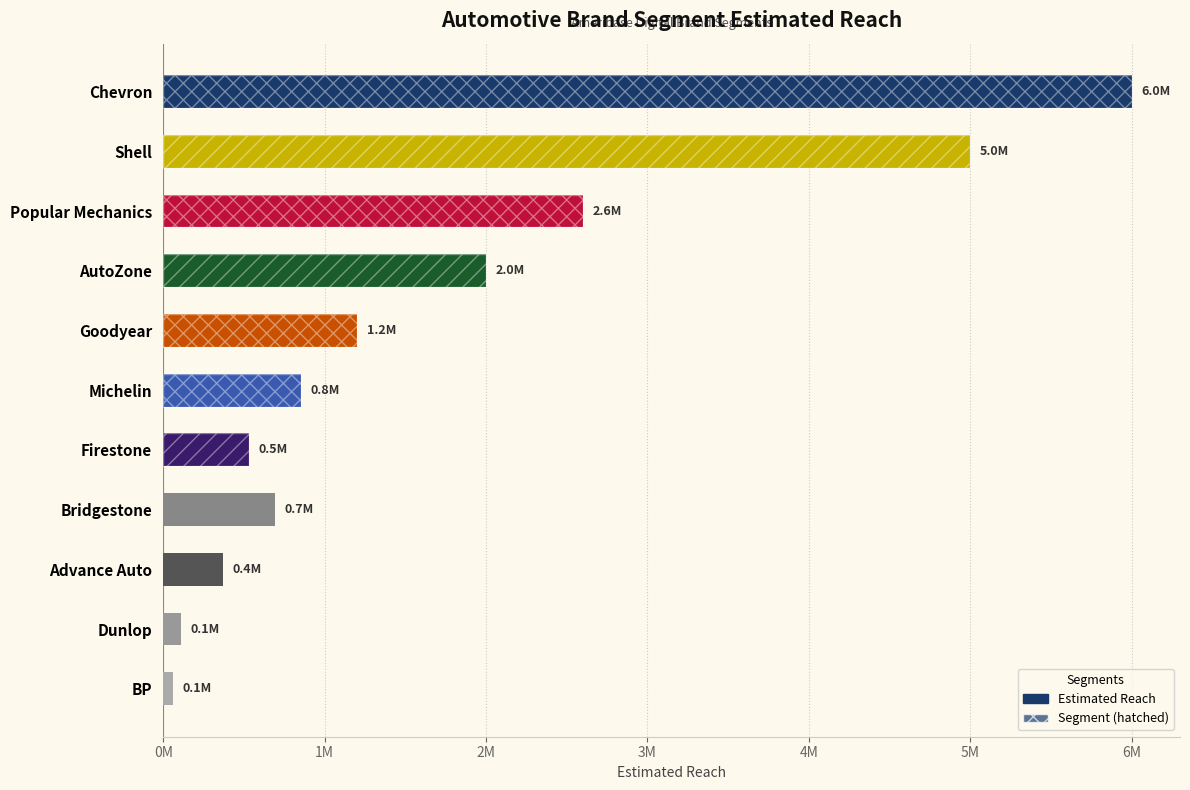

The chart shows a value of 463488 at AutoZone. True or false?

False